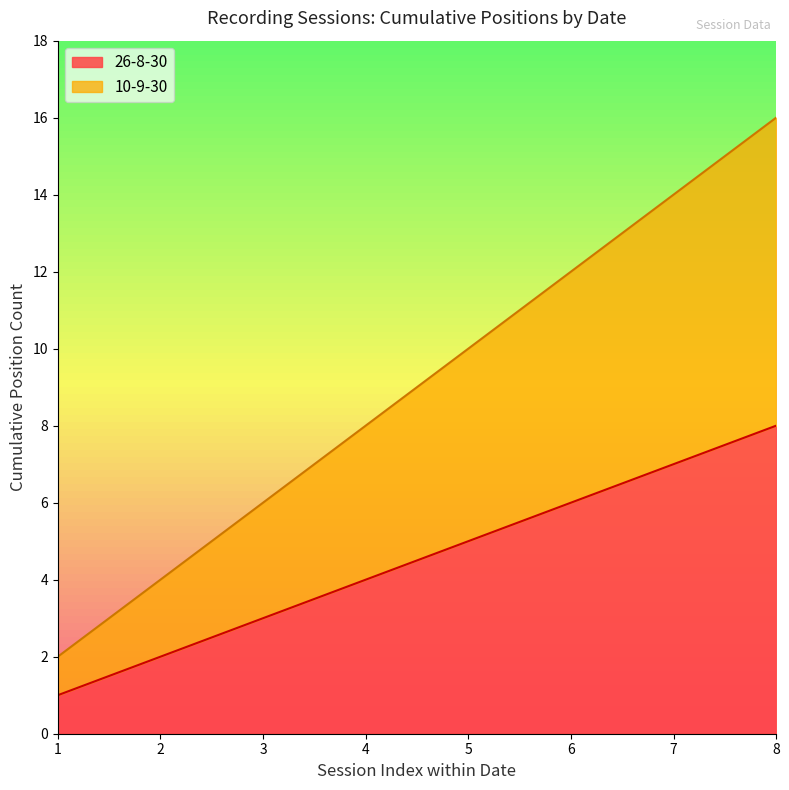

The value of 10-9-30 at 3 is 1. True or false?

False